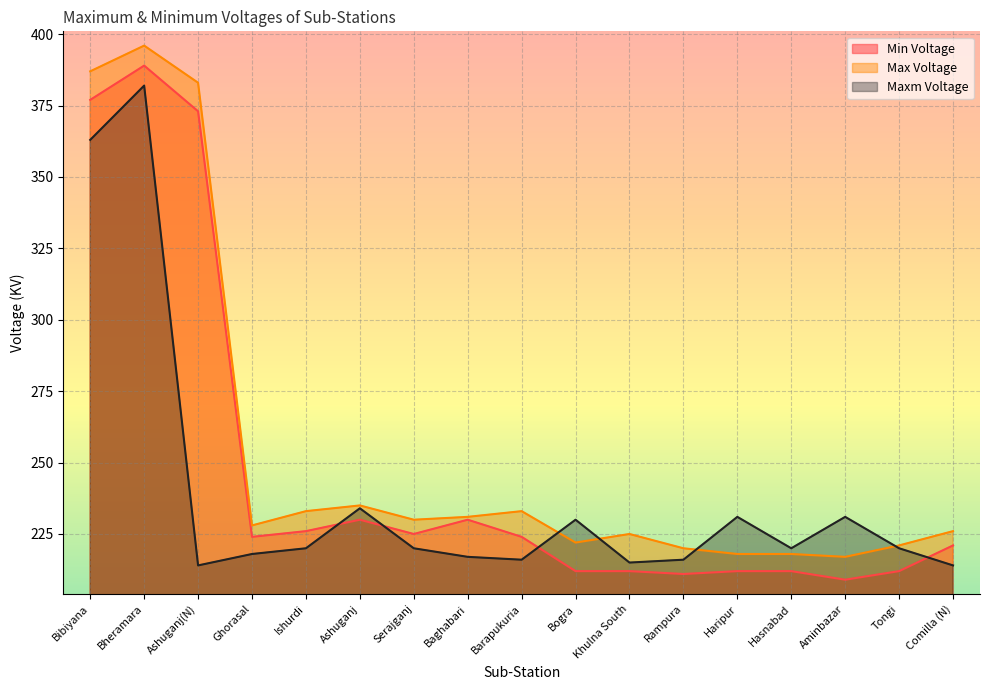

Which series has the largest total across all categories?

Max Voltage